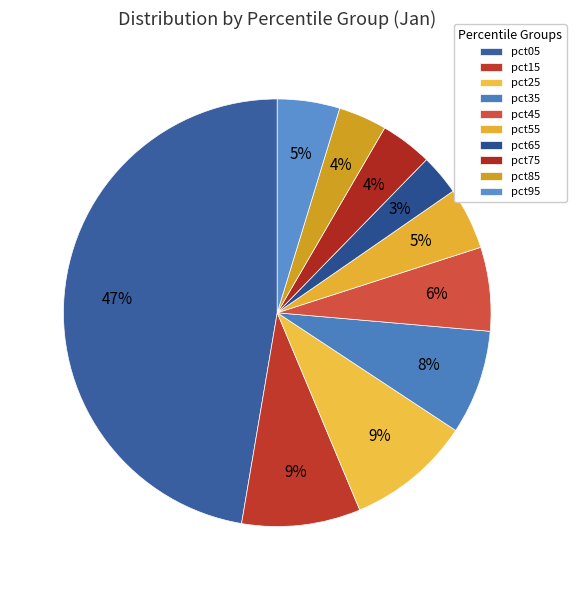

How many segments does this pie chart have?

10